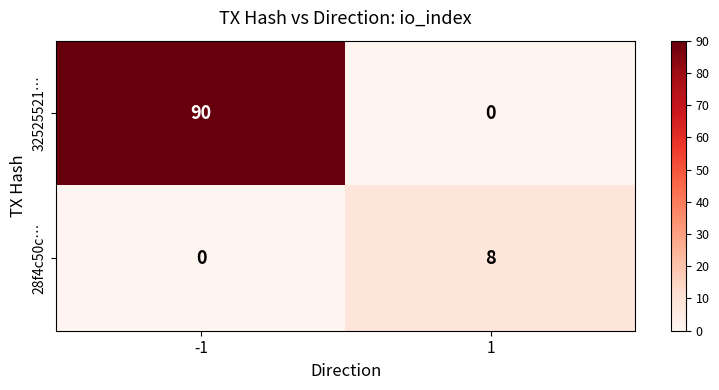

What is the spread (max minus min) of values at 1?

8